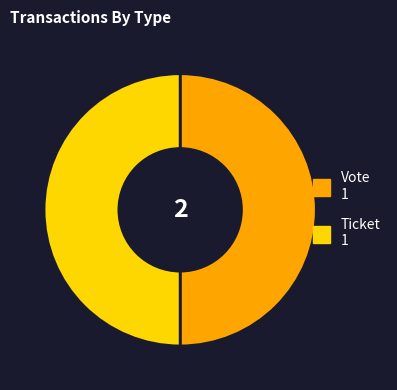

What is the ratio of the value at Ticket 1 to the value at Vote 1?

1.0